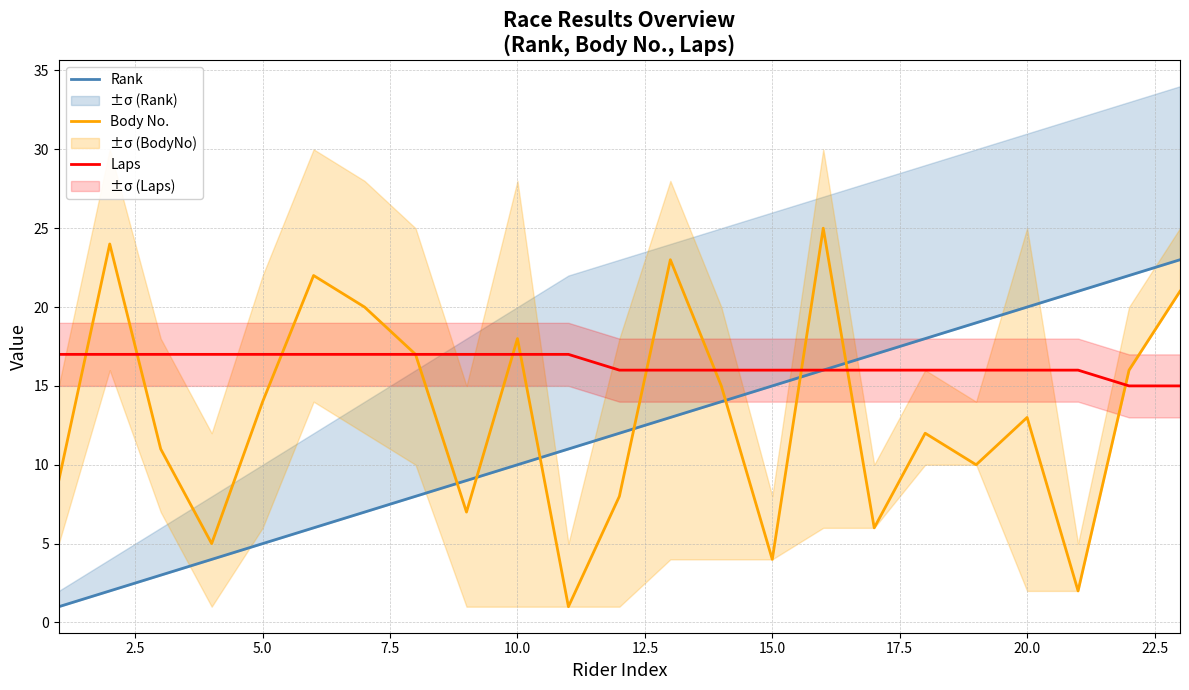

Which series has the largest total across all categories?

Laps